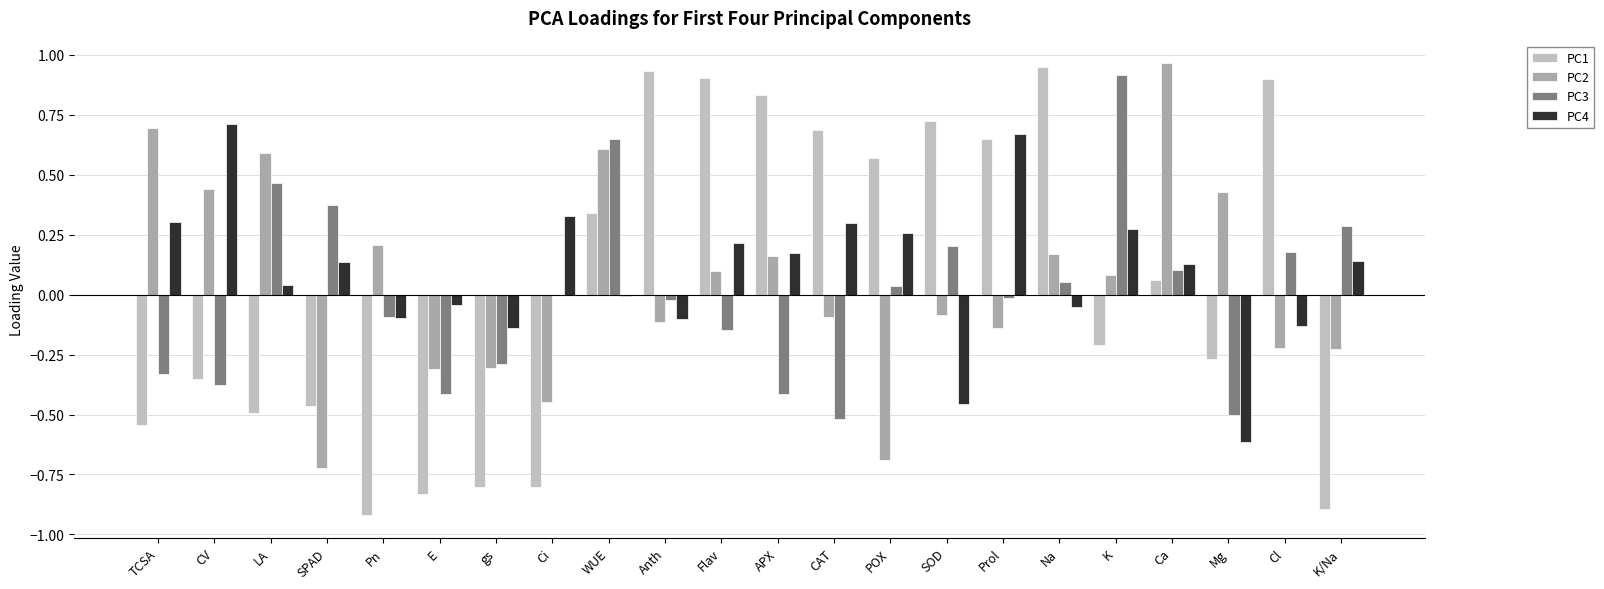

What are all the series names shown in the legend?

PC1, PC2, PC3, PC4